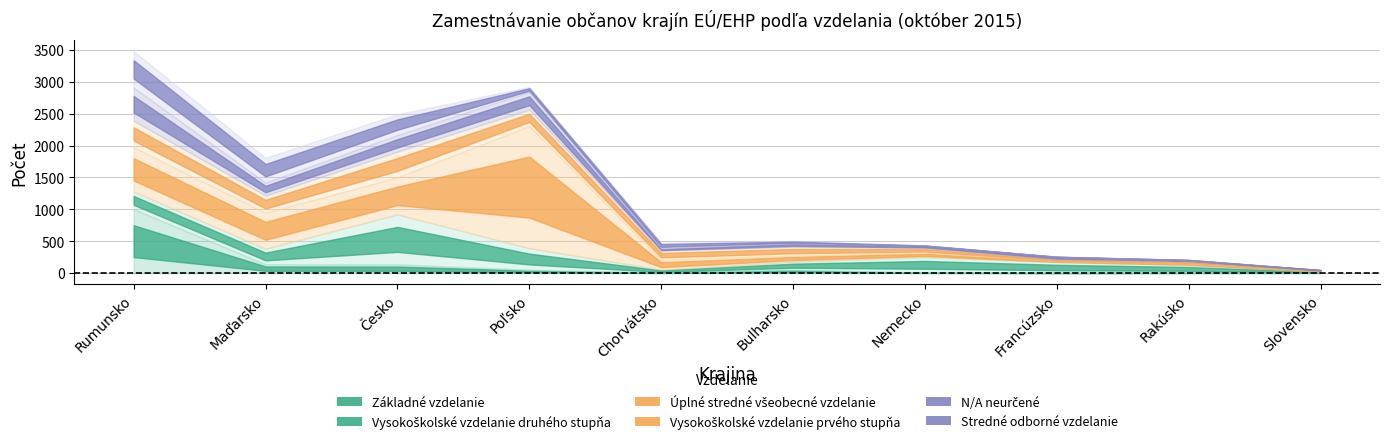

Is the value of Základné vzdelanie at Maďarsko greater than the value of Stredné odborné vzdelanie at Poľsko?

Yes